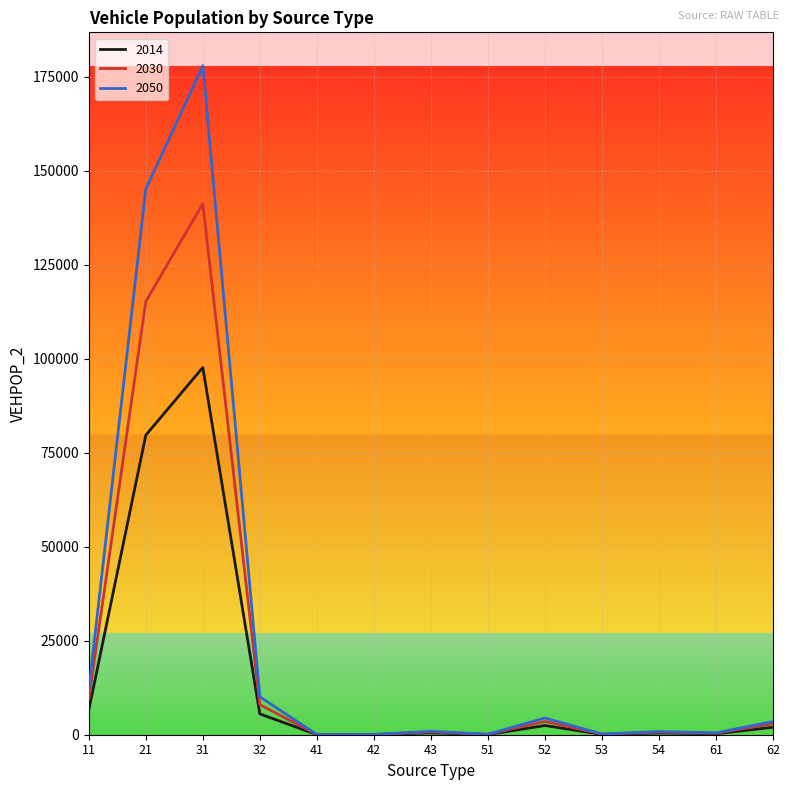

What are all the series names shown in the legend?

2014, 2030, 2050